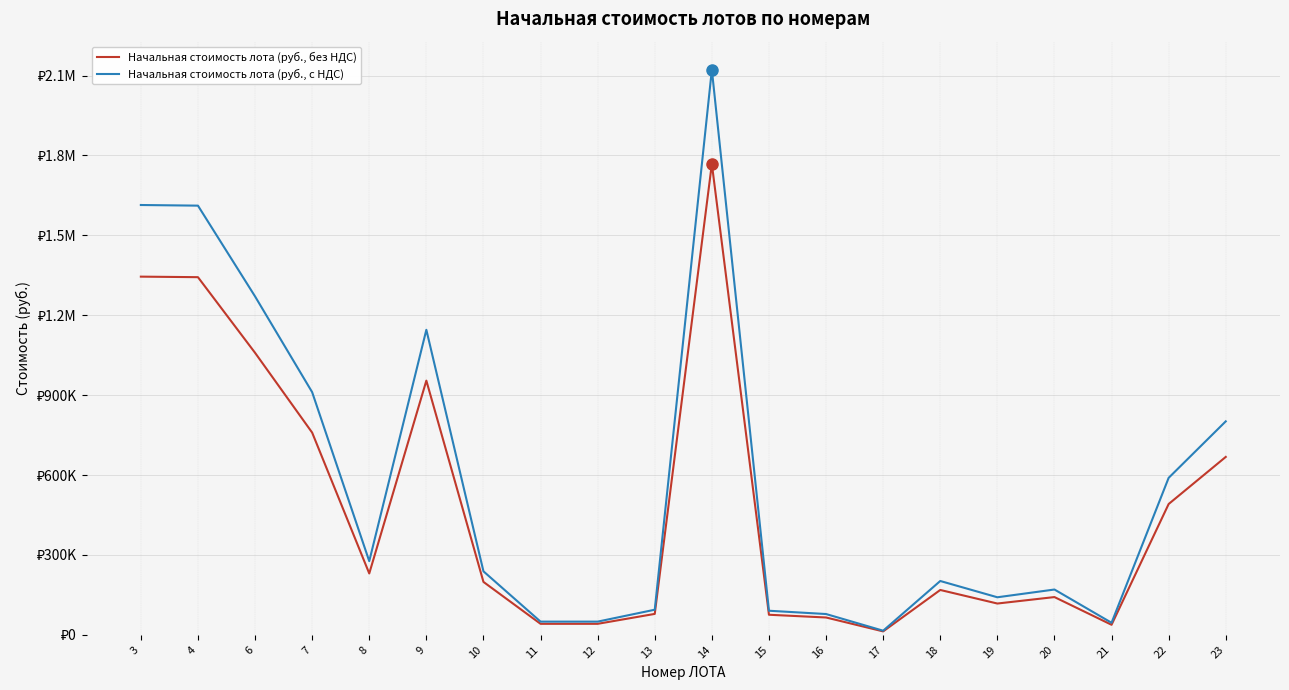

Reading right to left, list all the values displayed in this chart.

Начальная стоимость лота (руб., без НДС): 23=668010.0	22=491184.0	21=37692.0	20=141735.0	19=117471.0	18=168403.0	17=12849.0	16=65035.0	15=75328.0	14=1768261.0	13=78520.0	12=41271.0	11=41271.0	10=198678.0	9=954499.0	8=230438.0	7=759324.0	6=1059000.0	4=1343000.0	3=1345000.0
Начальная стоимость лота (руб., с НДС): 23=801612.0	22=589420.8	21=45230.4	20=170082.0	19=140965.2	18=202083.6	17=15418.8	16=78042.0	15=90393.6	14=2121913.2	13=94224.0	12=49525.2	11=49525.2	10=238413.6	9=1145398.8	8=276525.6	7=911188.8	6=1270800.0	4=1611600.0	3=1614000.0